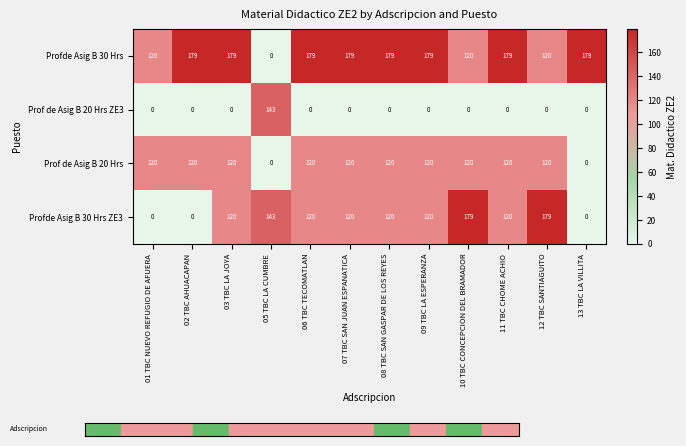

Read the Profde Asig B 30 Hrs ZE3 value at 10 TBC CONCEPCION DEL BRAMADOR, to the nearest 50.

200